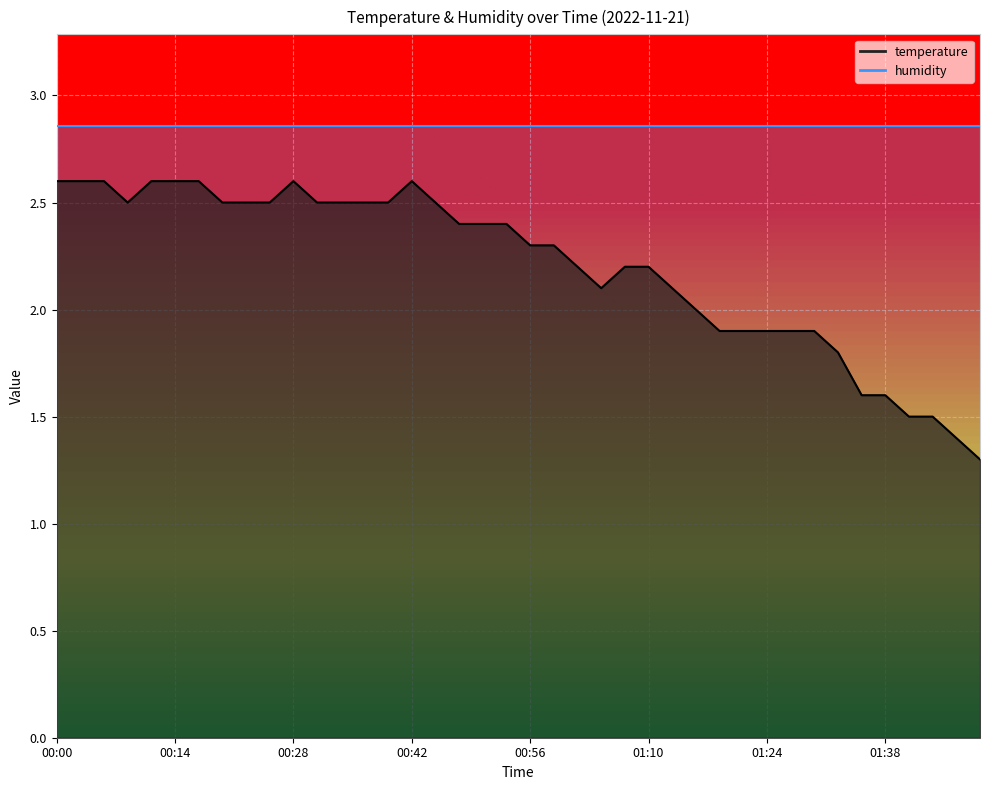

At which category does the chart reach its peak across all series?

00:00